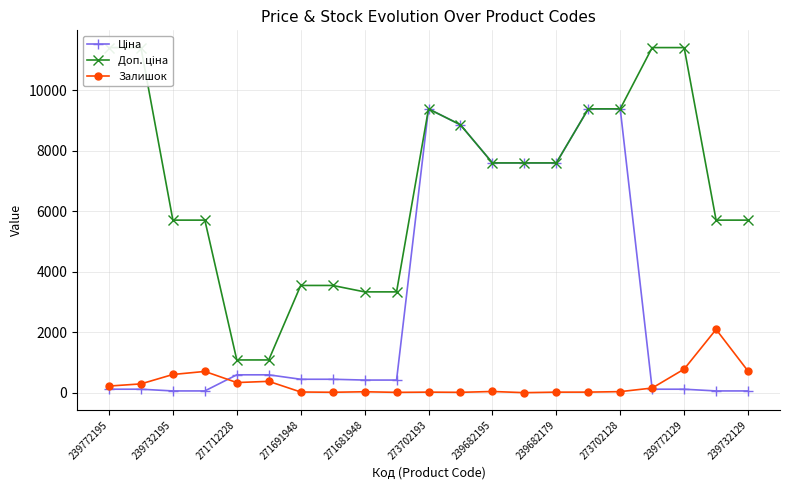

The value of Залишок at 239732129 is 713.0. True or false?

True